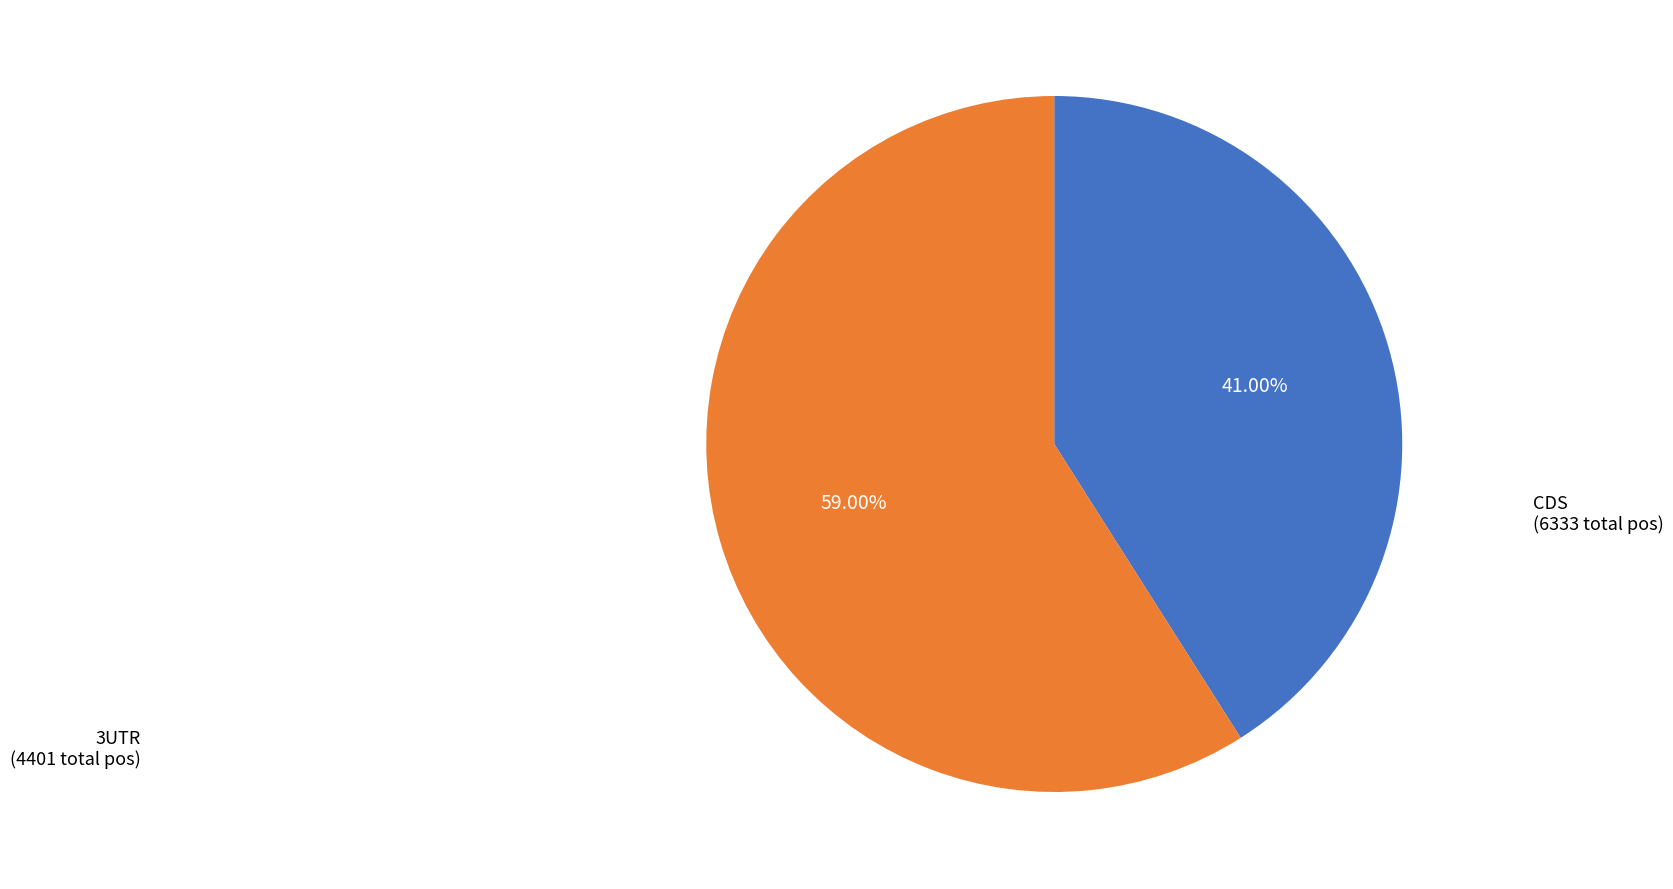

Count the number of slices in the pie.

2